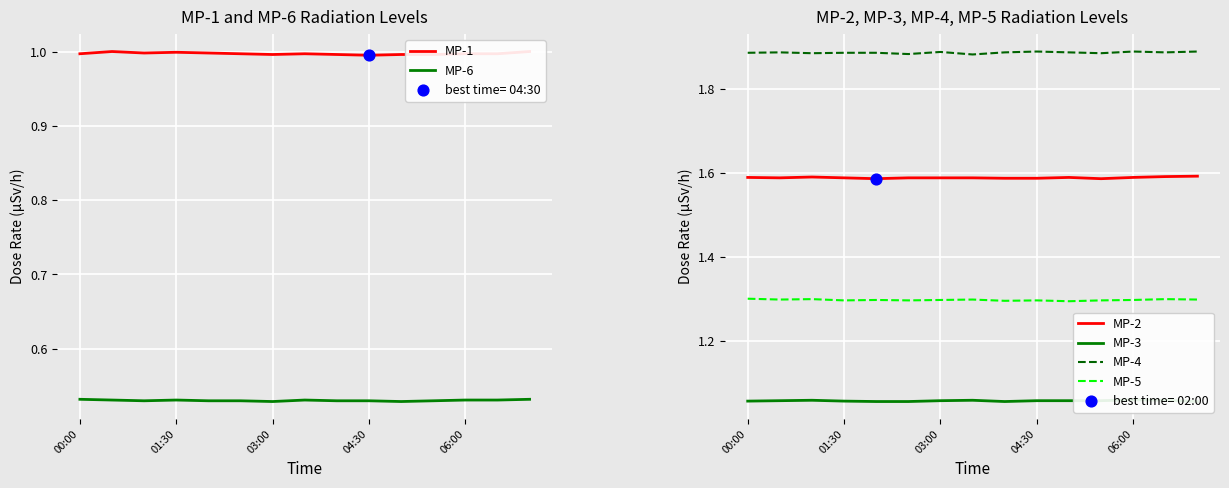

Which series has the largest total across all categories?

MP-4